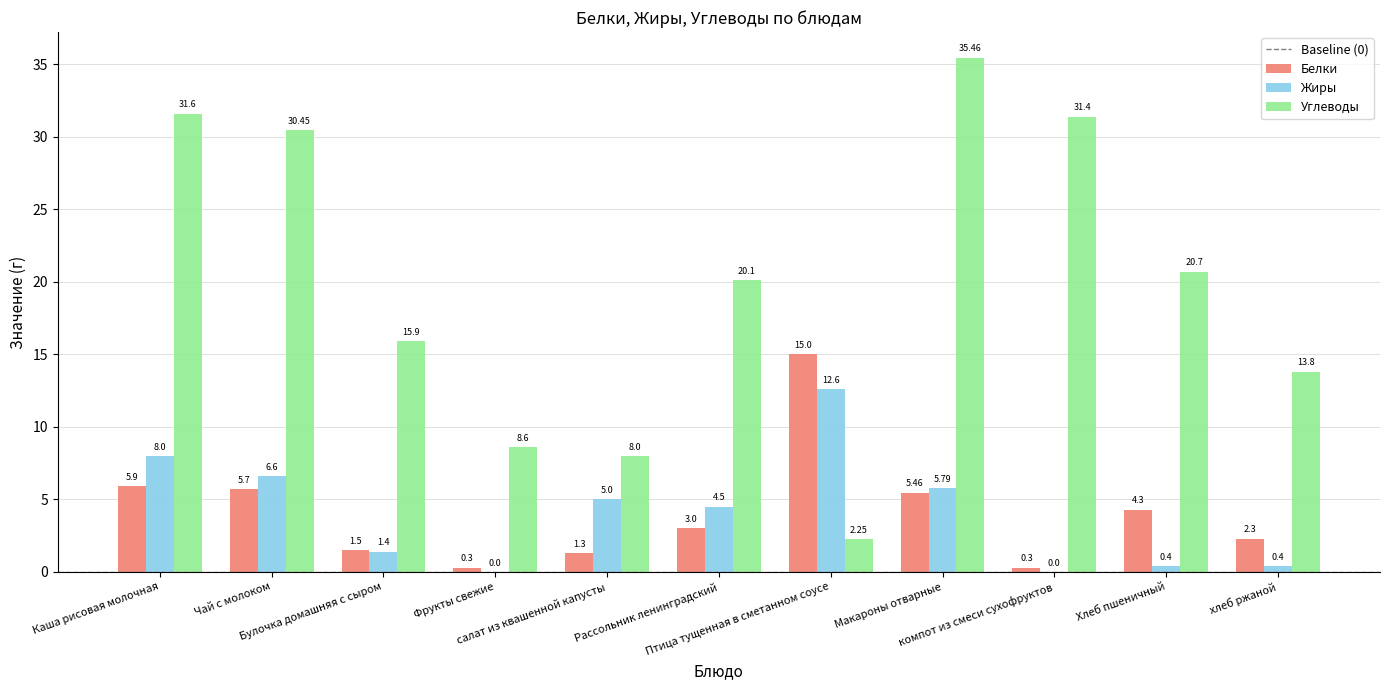

Which series has the largest total across all categories?

Углеводы